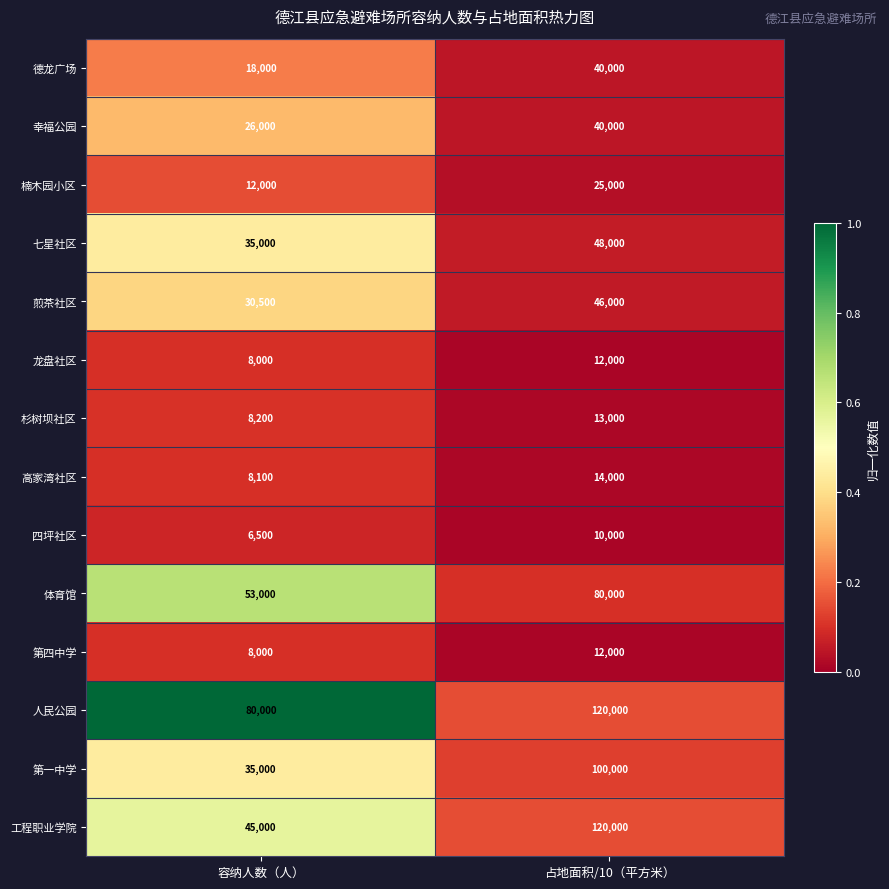

What is the sum of the 德龙广场 values at 容纳人数（人） and 占地面积/10（平方米）?

58000